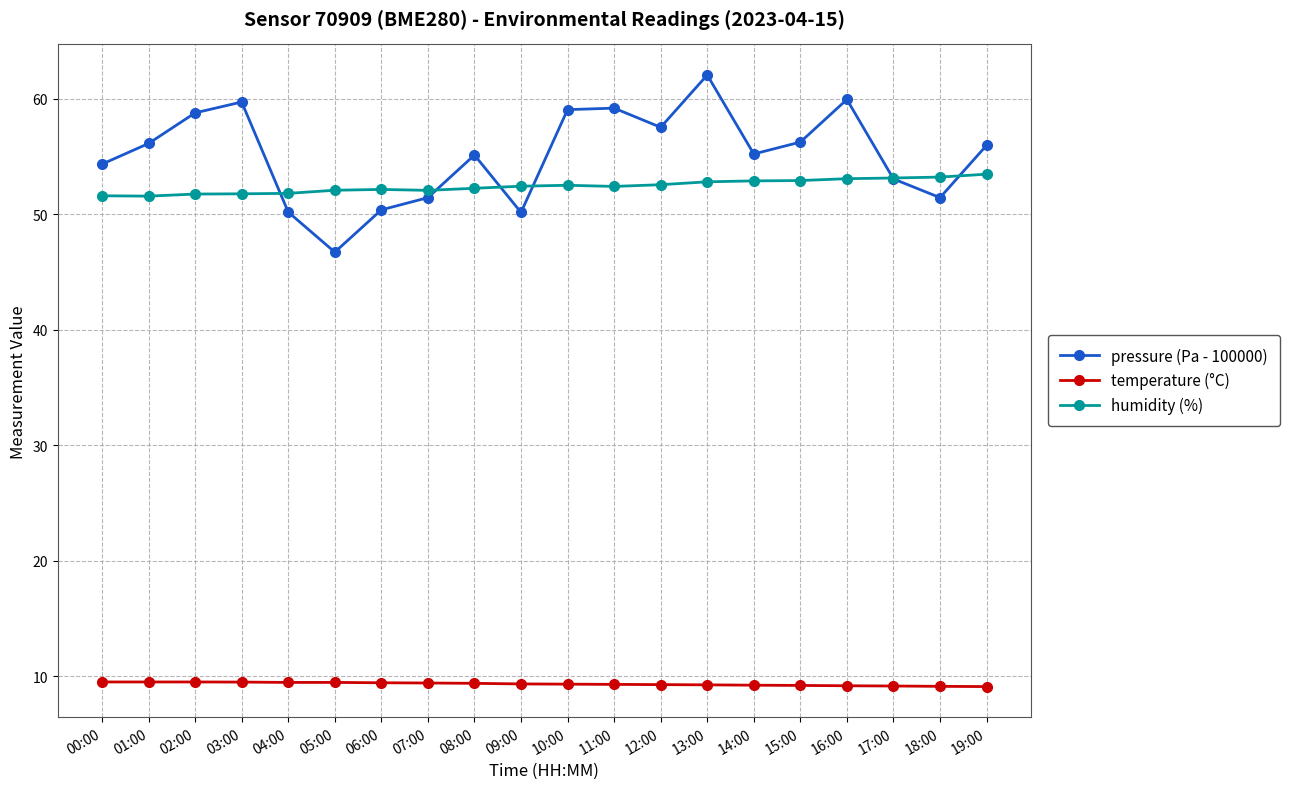

Is the value of pressure (Pa - 100000) at 05:00 greater than the value of humidity (%) at 19:00?

No